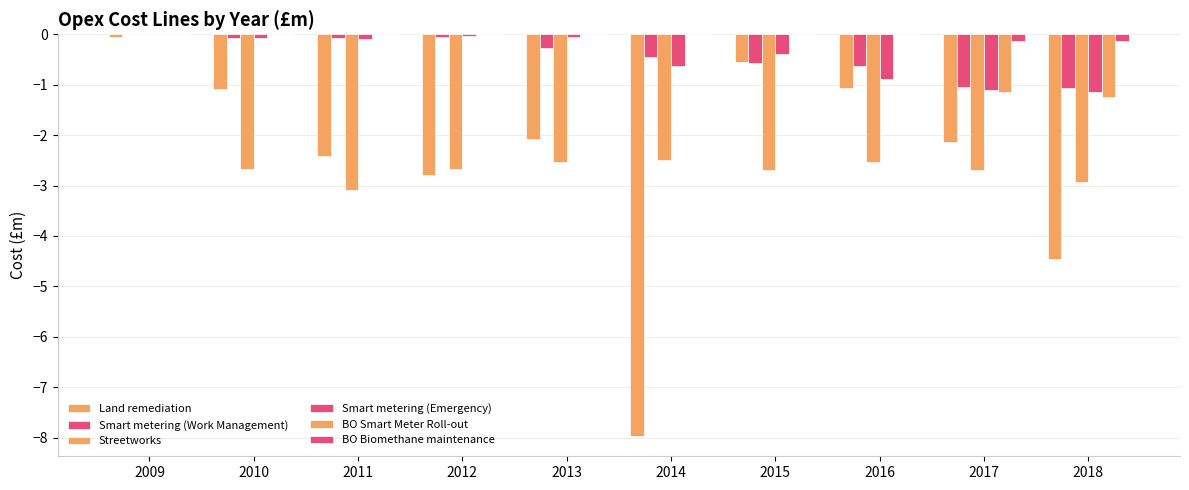

Are the bars grouped side by side (vs. stacked)?

Yes